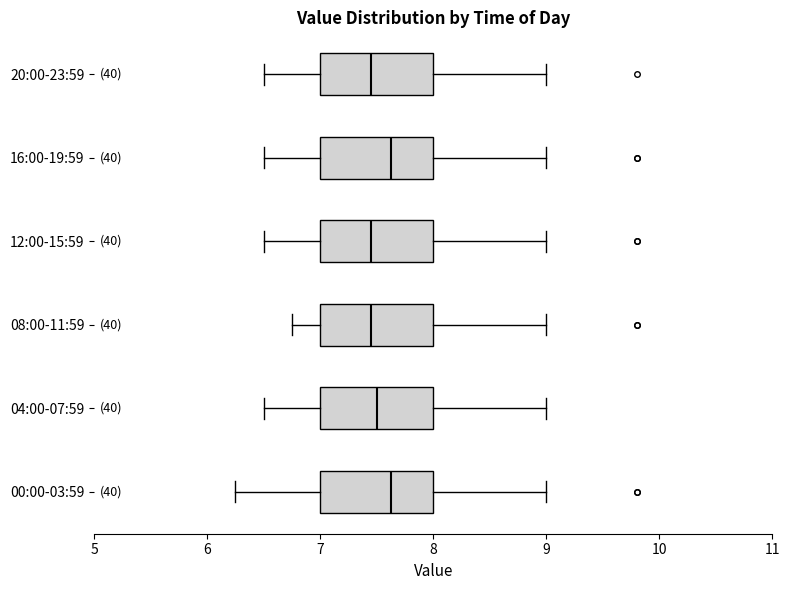

Reading bottom to top, read every box against the x-axis: the position of its median line, the range the box covers, and the ends of its whiskers. The values are not printed on the chart, so give them approximately, as read against the axis.

00:00-03:59: median 7.6, box 7.0 to 8.0, whiskers 6.3 to 9.0
04:00-07:59: median 7.5, box 7.0 to 8.0, whiskers 6.5 to 9.0
08:00-11:59: median 7.5, box 7.0 to 8.0, whiskers 6.8 to 9.0
12:00-15:59: median 7.5, box 7.0 to 8.0, whiskers 6.5 to 9.0
16:00-19:59: median 7.6, box 7.0 to 8.0, whiskers 6.5 to 9.0
20:00-23:59: median 7.5, box 7.0 to 8.0, whiskers 6.5 to 9.0